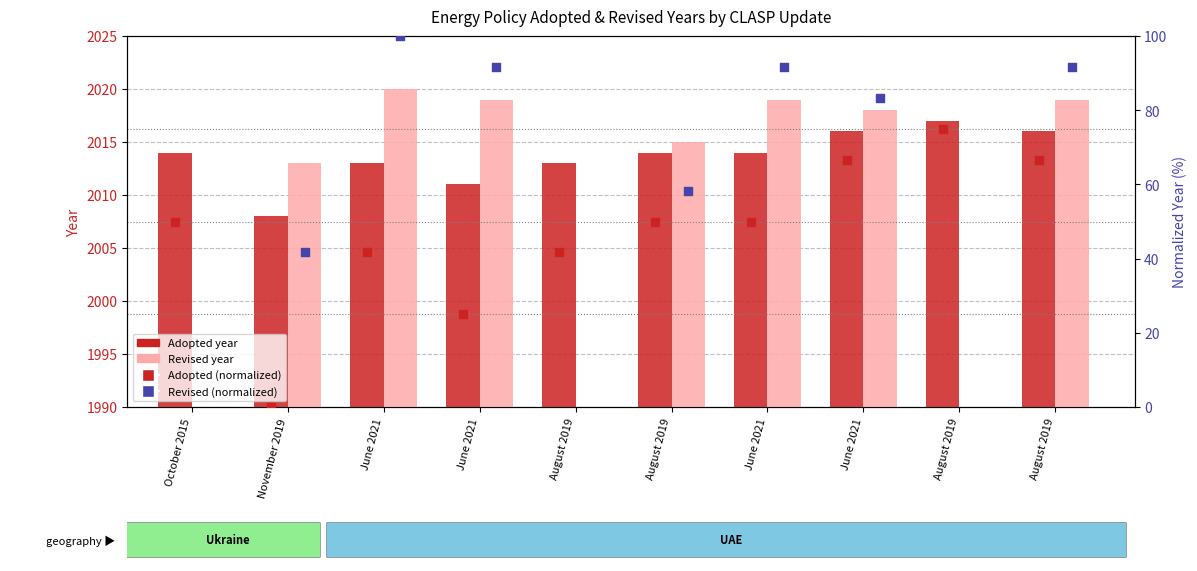

Which series has the largest total across all categories?

Adopted